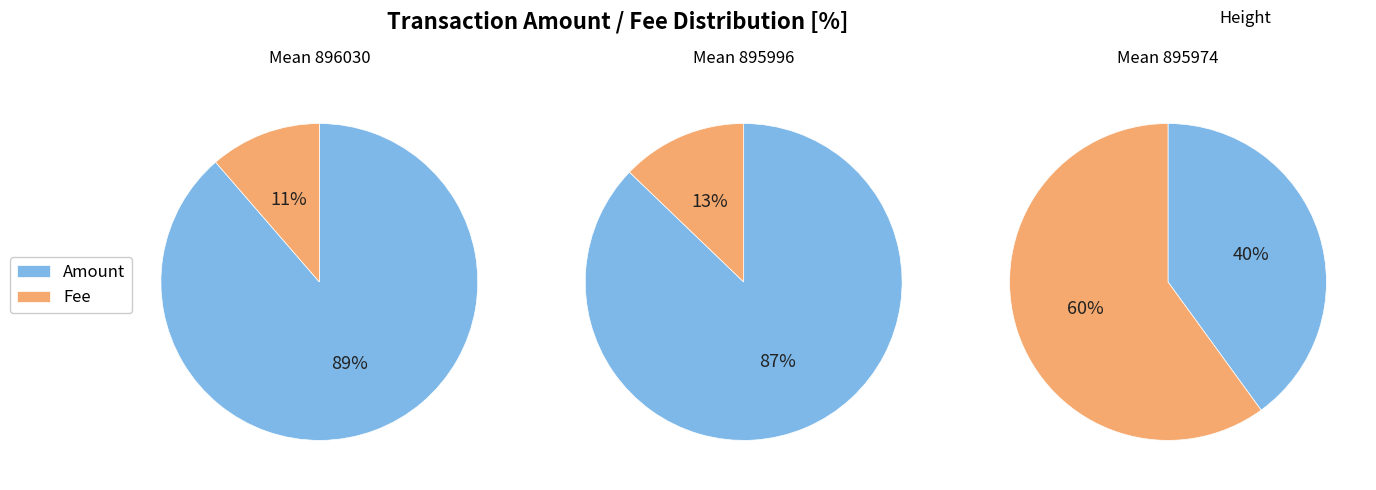

Is 895996 the majority of the pie?

No